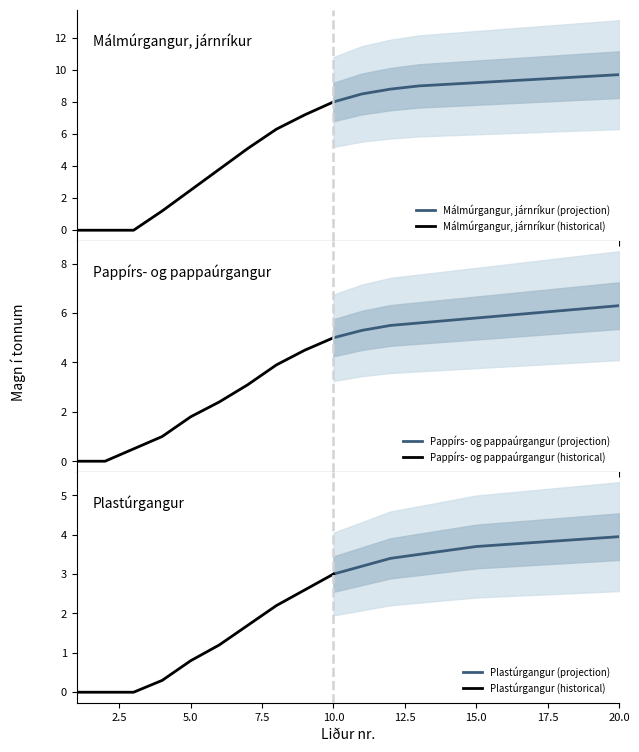

Read the Plastúrgangur value at 11.

3.2